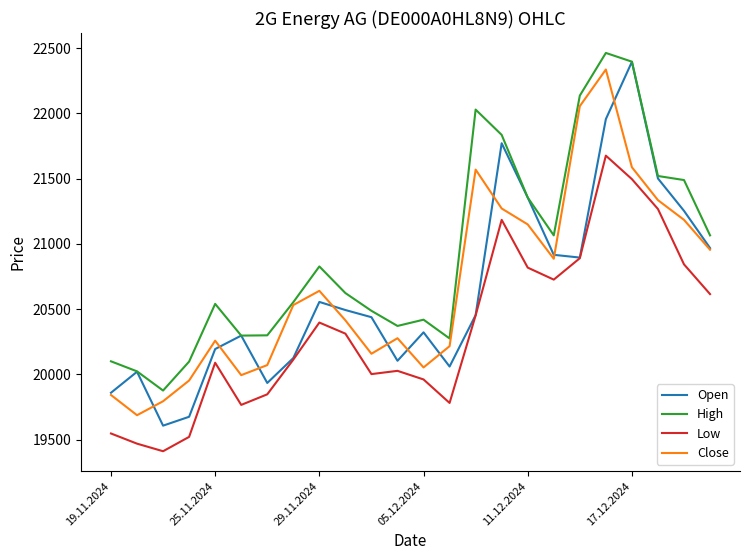

What is the sum of all Close values?

496215